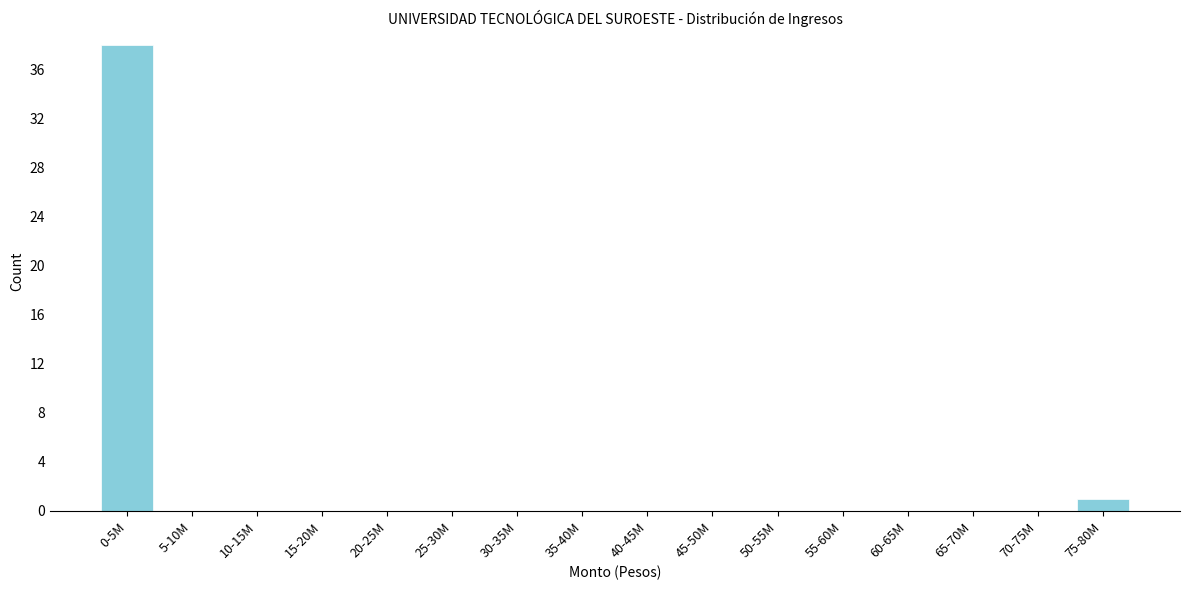

Reading left to right, extract all data points from this chart.

0-5M=38	5-10M=0	10-15M=0	15-20M=0	20-25M=0	25-30M=0	30-35M=0	35-40M=0	40-45M=0	45-50M=0	50-55M=0	55-60M=0	60-65M=0	65-70M=0	70-75M=0	75-80M=1